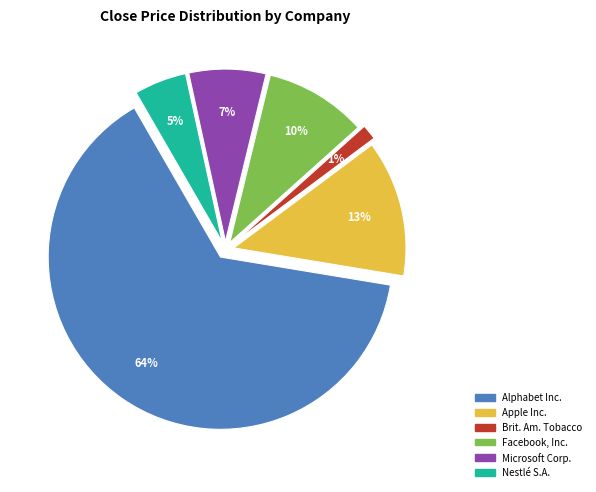

To the nearest percent, what is the difference between the largest and smallest slice percentages?

63%